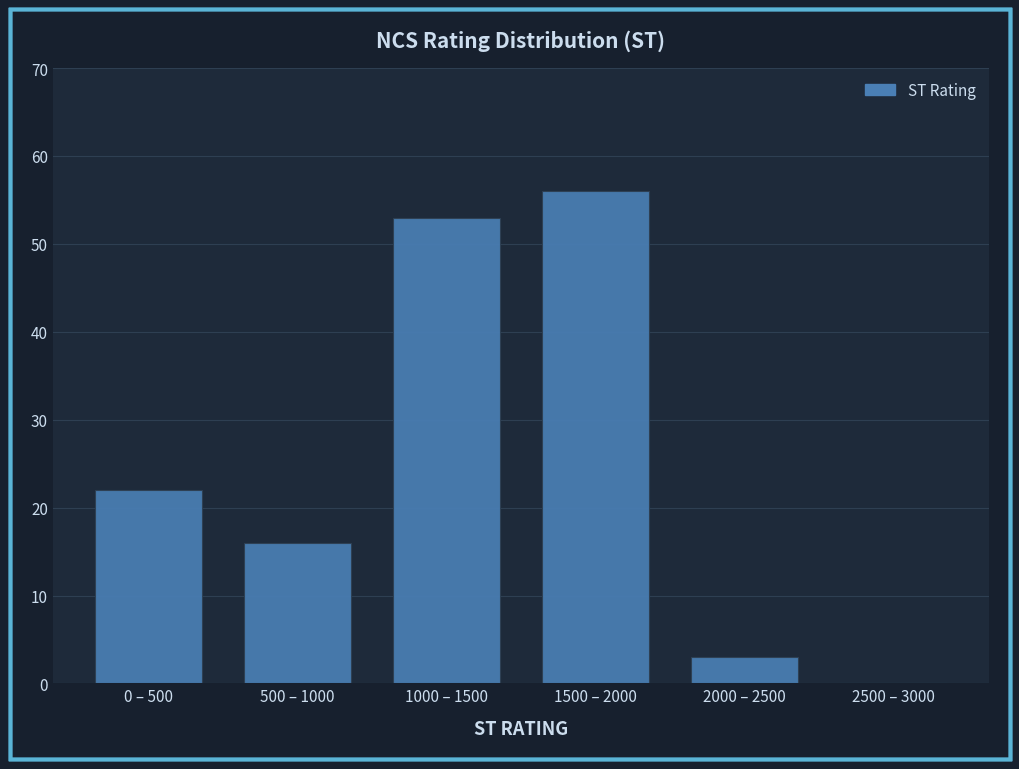

Reading left to right, what are all the values shown in this chart?

0 – 500=22	500 – 1000=16	1000 – 1500=53	1500 – 2000=56	2000 – 2500=3	2500 – 3000=0